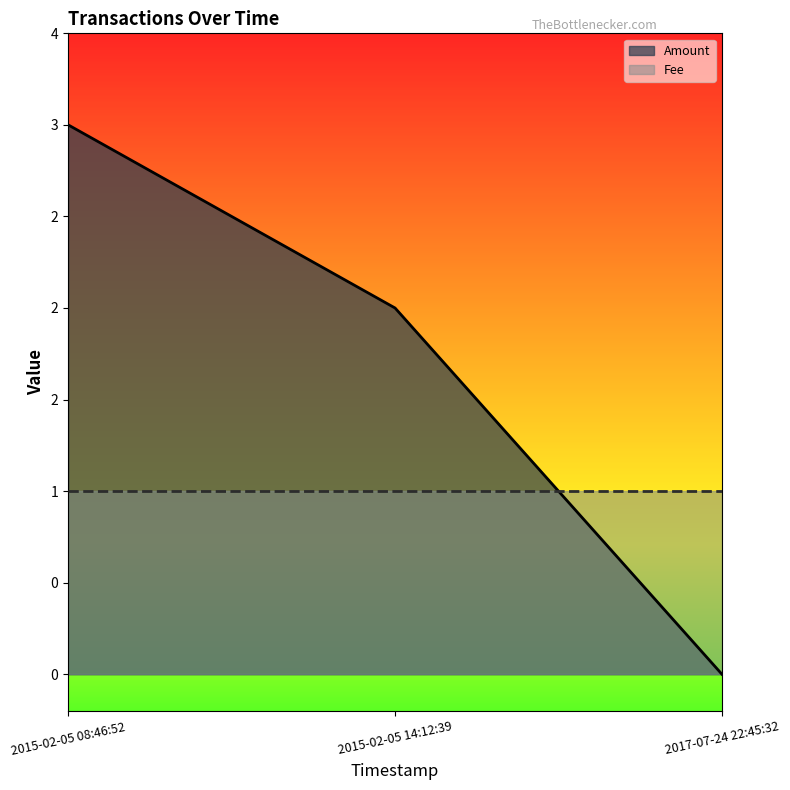

The value at 2015-02-05 08:46:52 is 3. True or false?

True